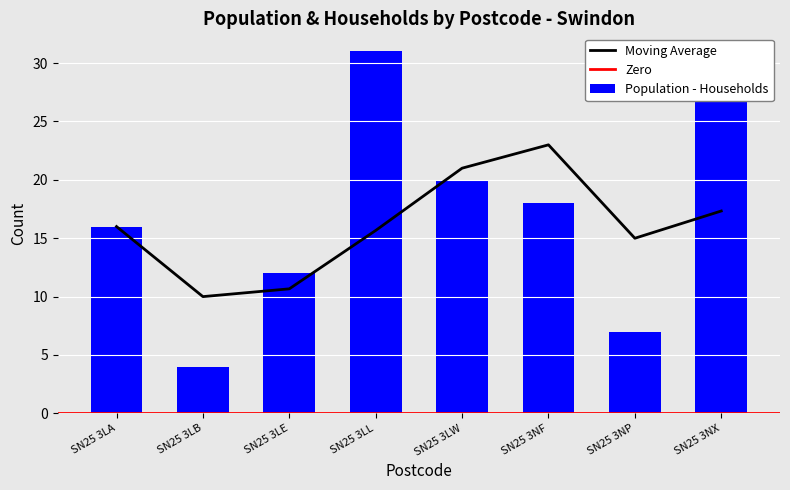

The Moving Average series shows 21.0 at SN25 3LW. True or false?

True